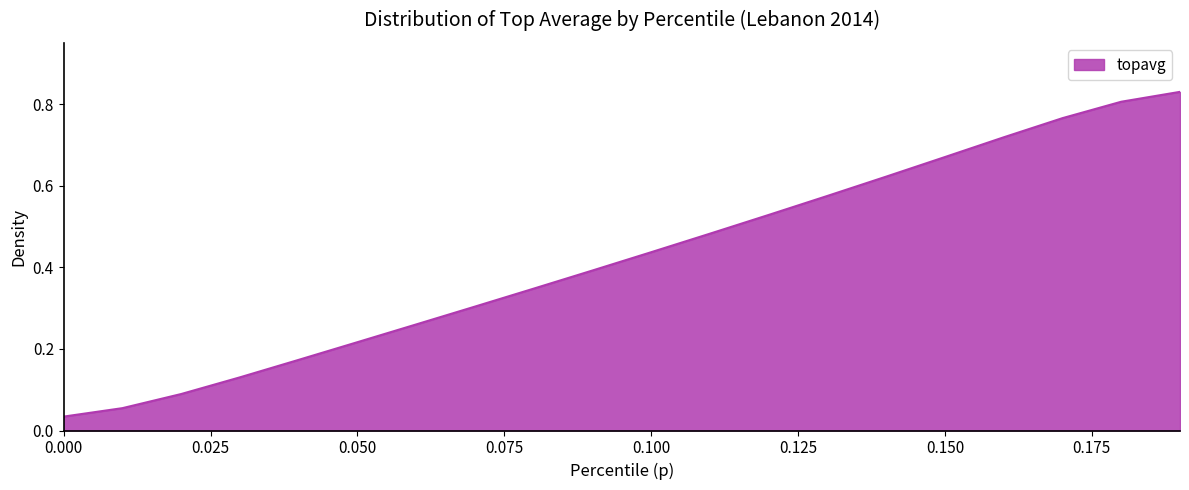

The chart shows a value of 0.5 at 0.150. True or false?

False